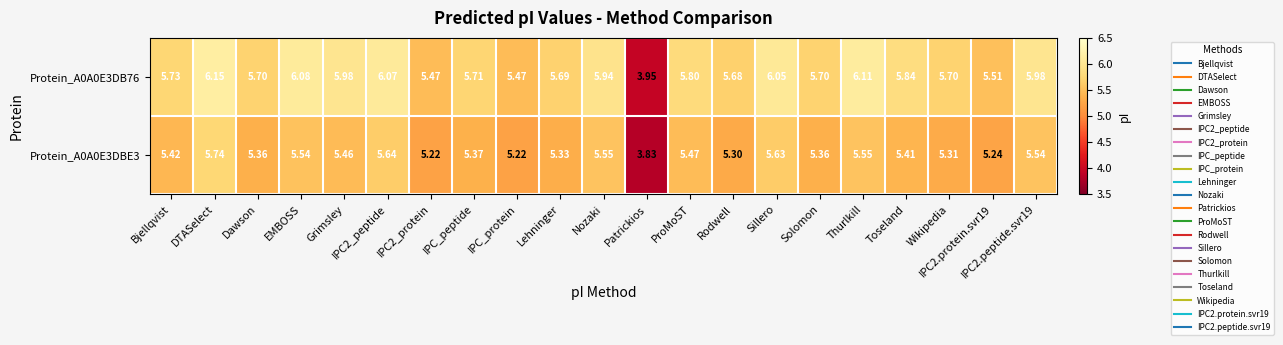

Which label corresponds to the largest value in the chart?

DTASelect